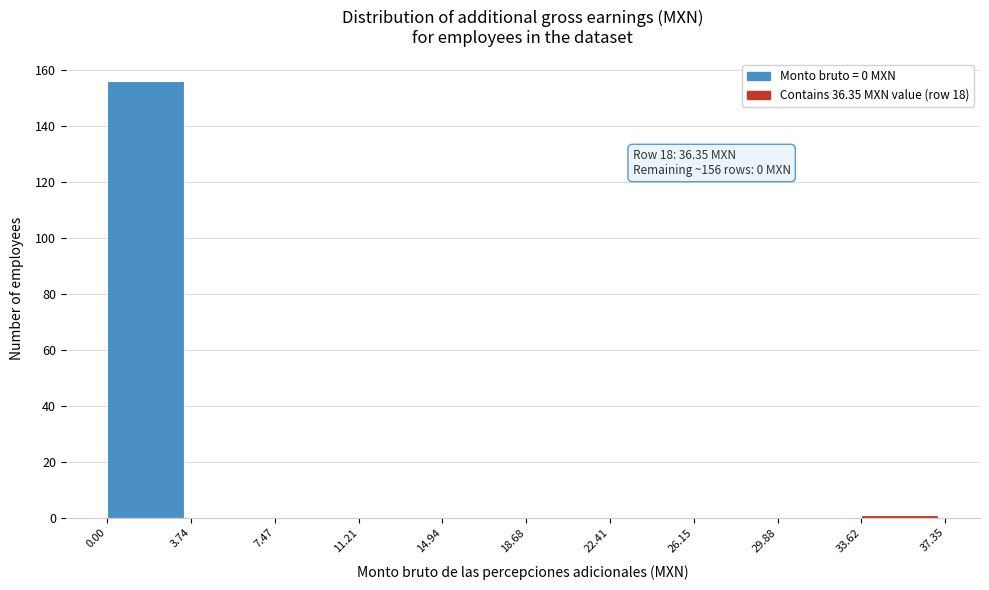

Which range on the x-axis has the tallest bar?

0.00 to 3.74